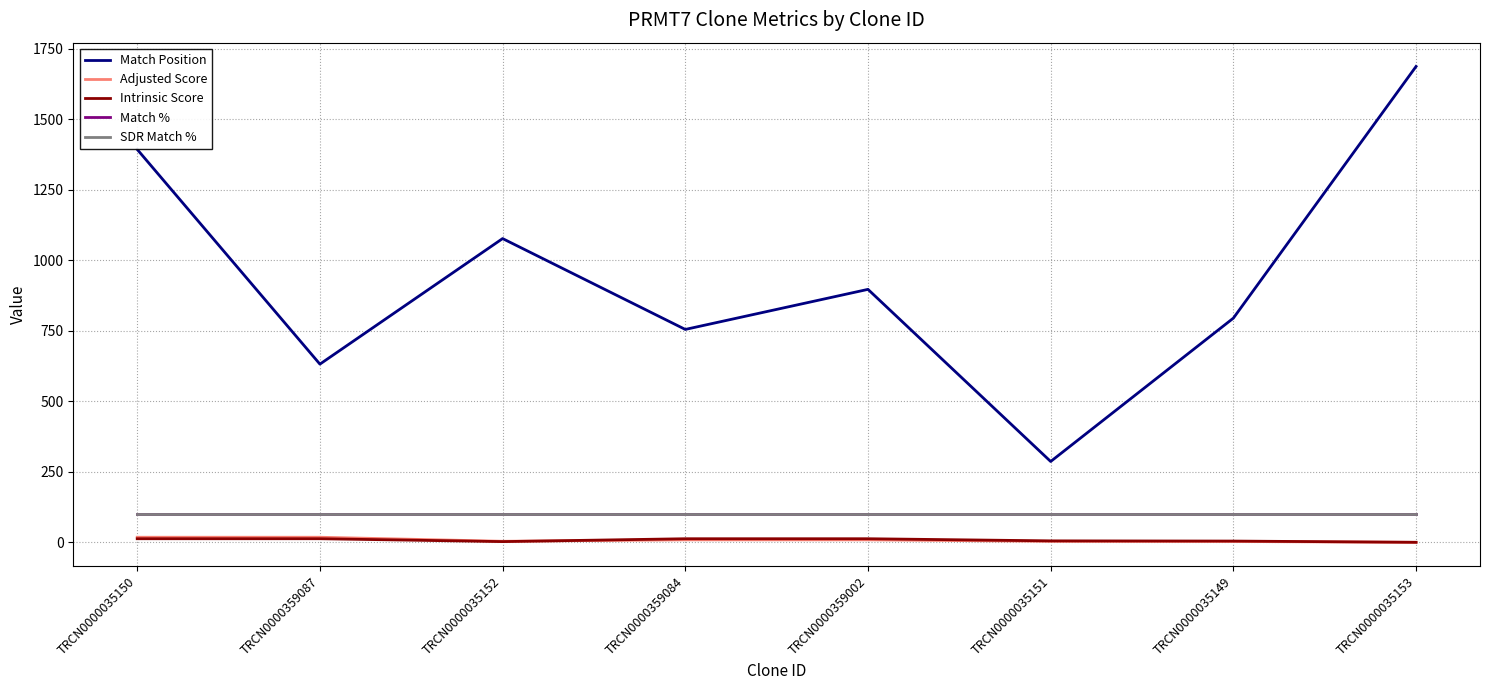

Does the chart have visible grid lines?

Yes